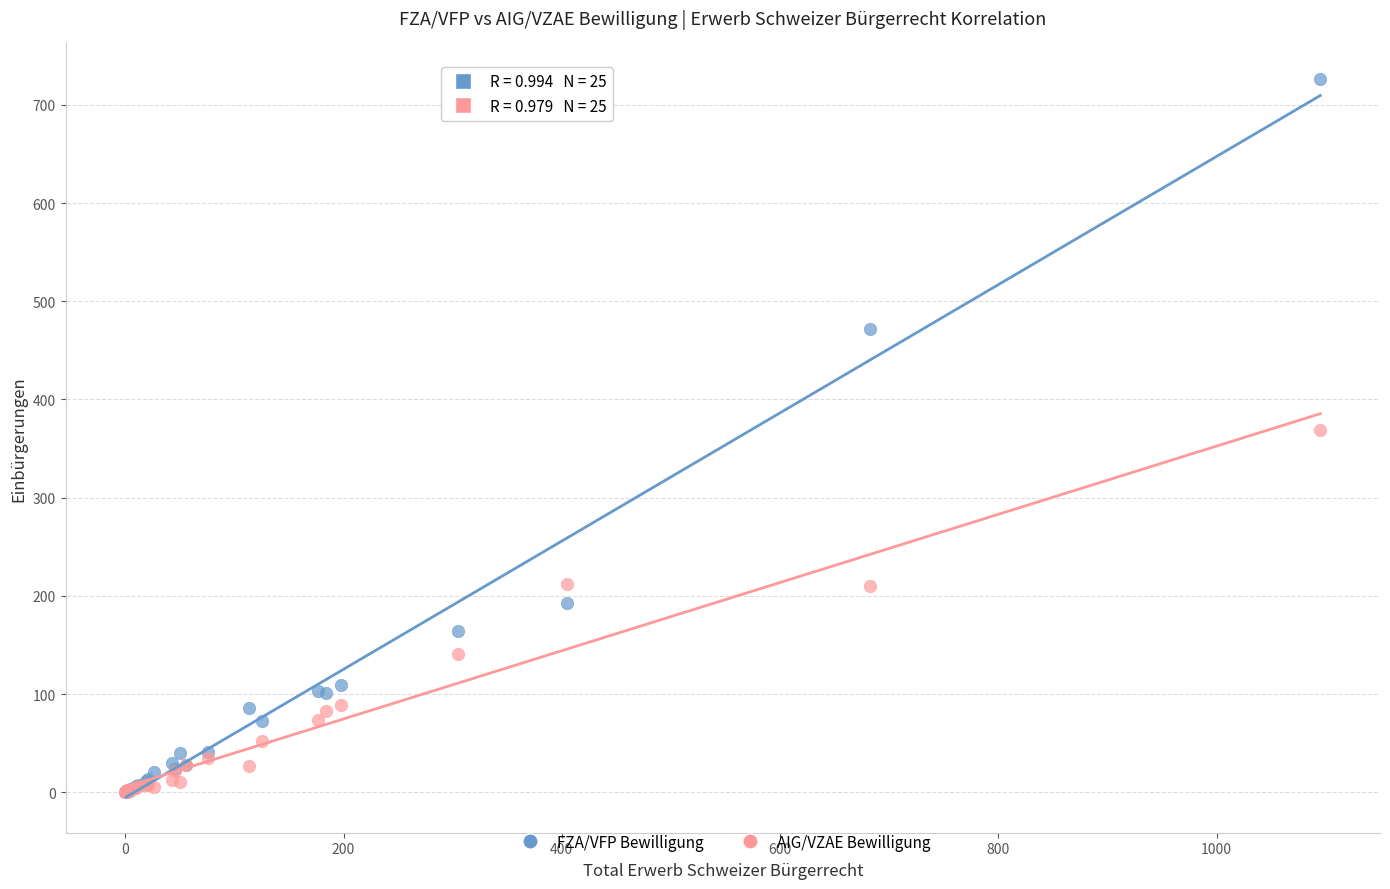

What are all the series names shown in the legend?

FZA/VFP Bewilligung, AIG/VZAE Bewilligung